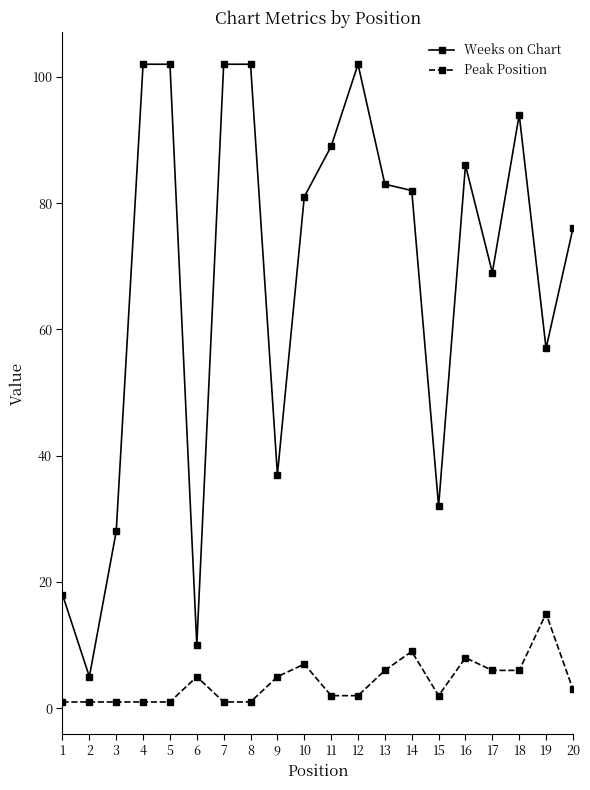

Is it true that Weeks on Chart equals 35 at 7?

False